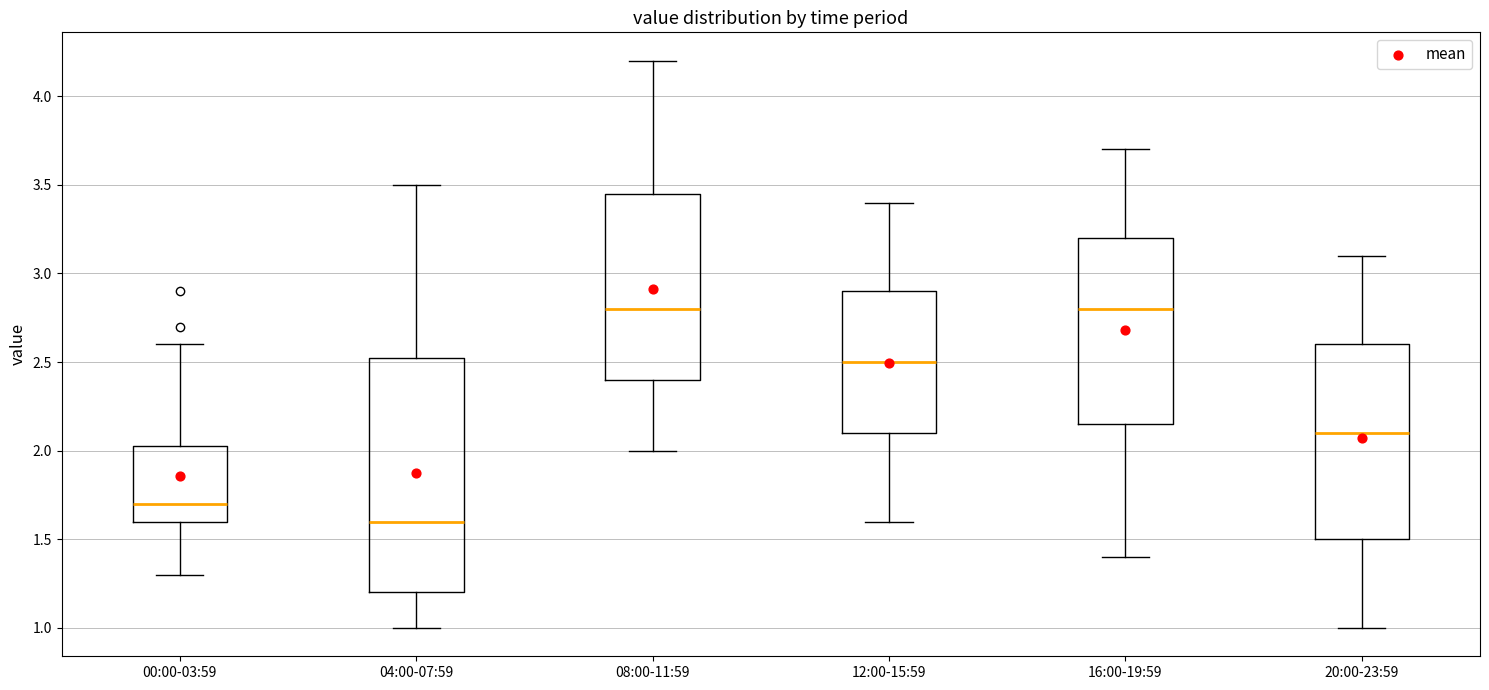

Which box is the tallest, from its lower edge to its upper edge?

04:00-07:59